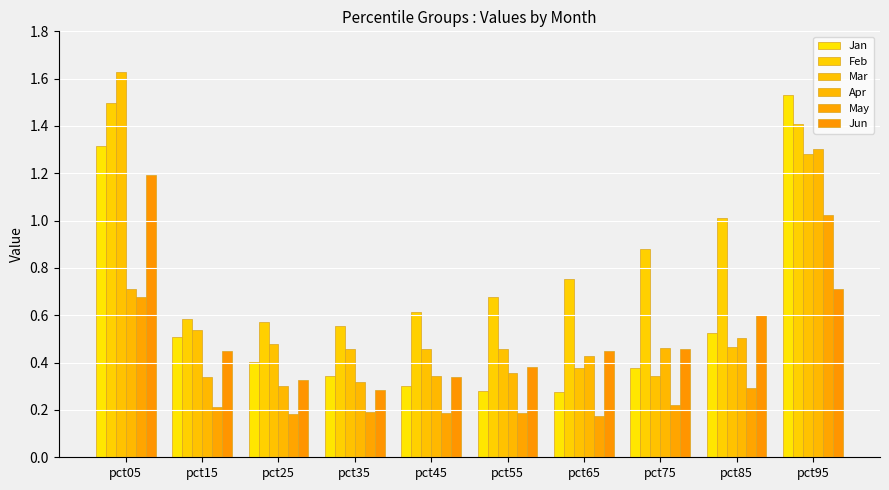

How many bars are there in total?

60